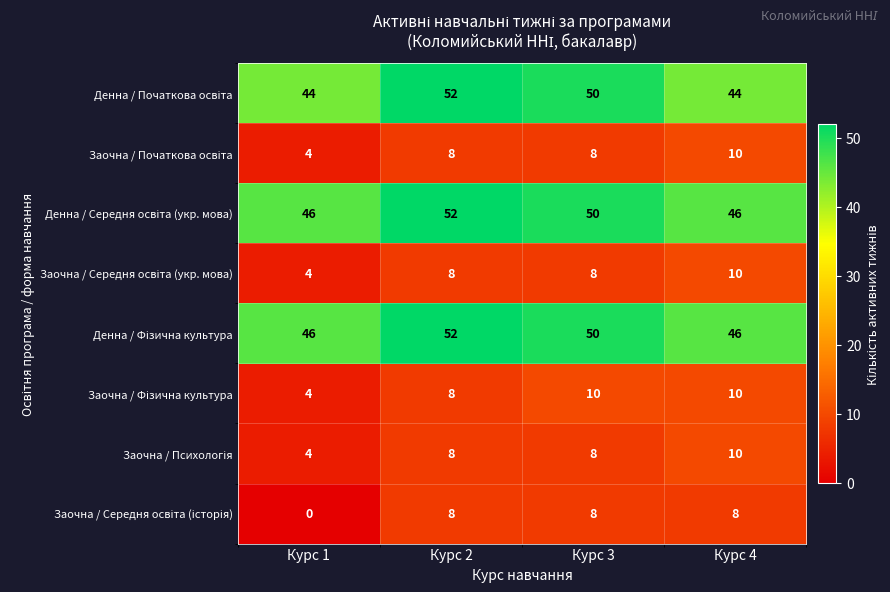

Which category has the highest value across all series?

Курс 2